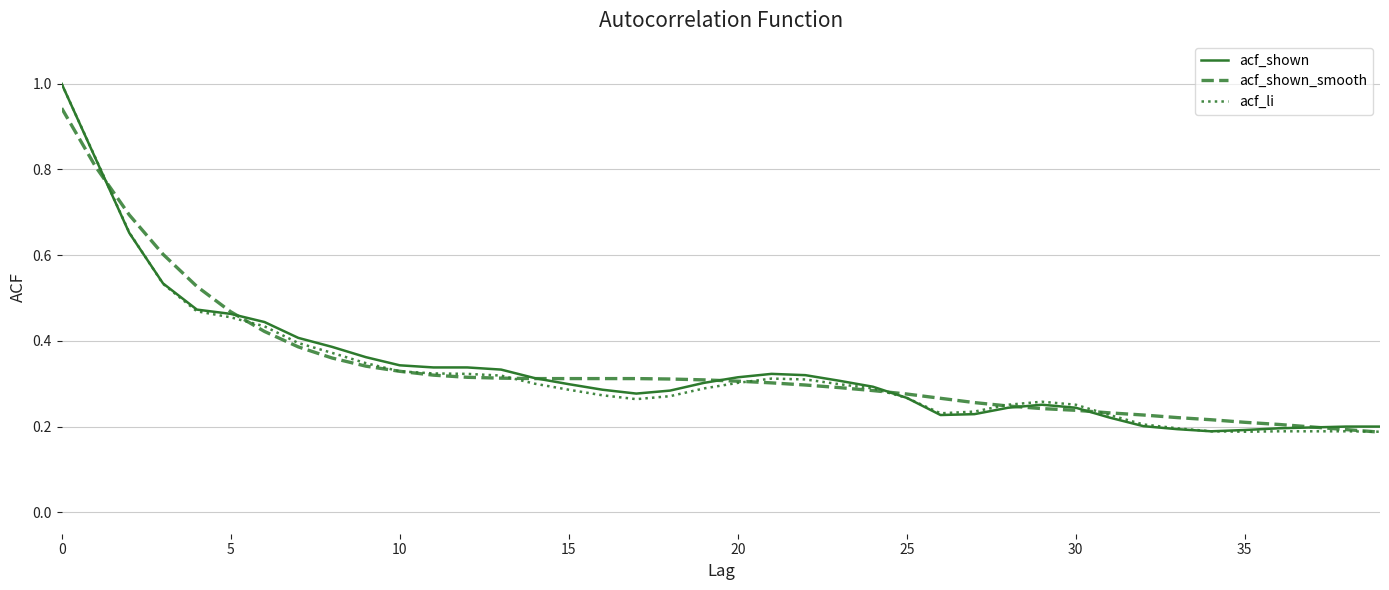

How many lines are shown in the chart?

3